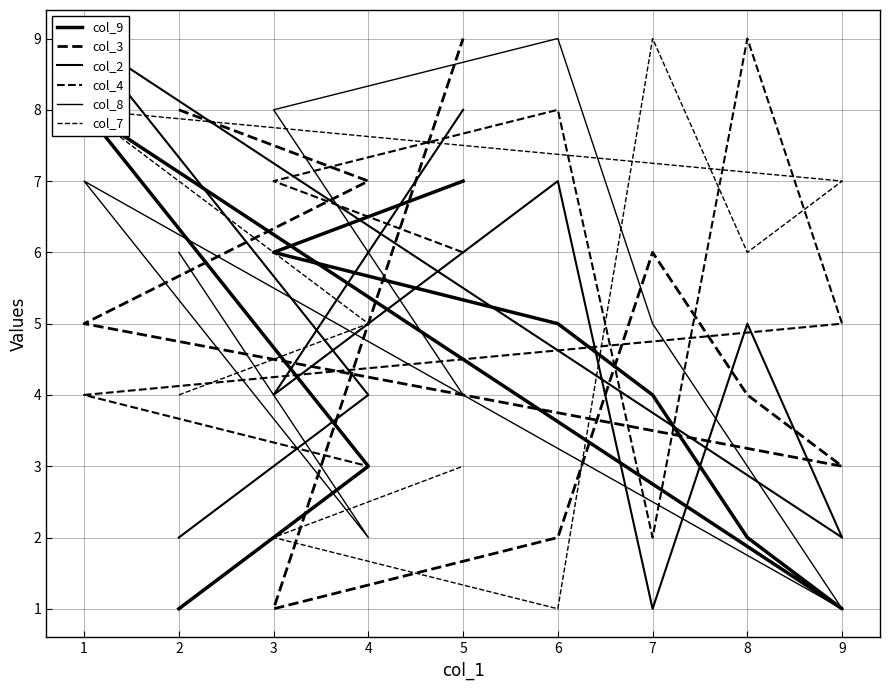

The col_2 series shows 1 at 9. True or false?

False